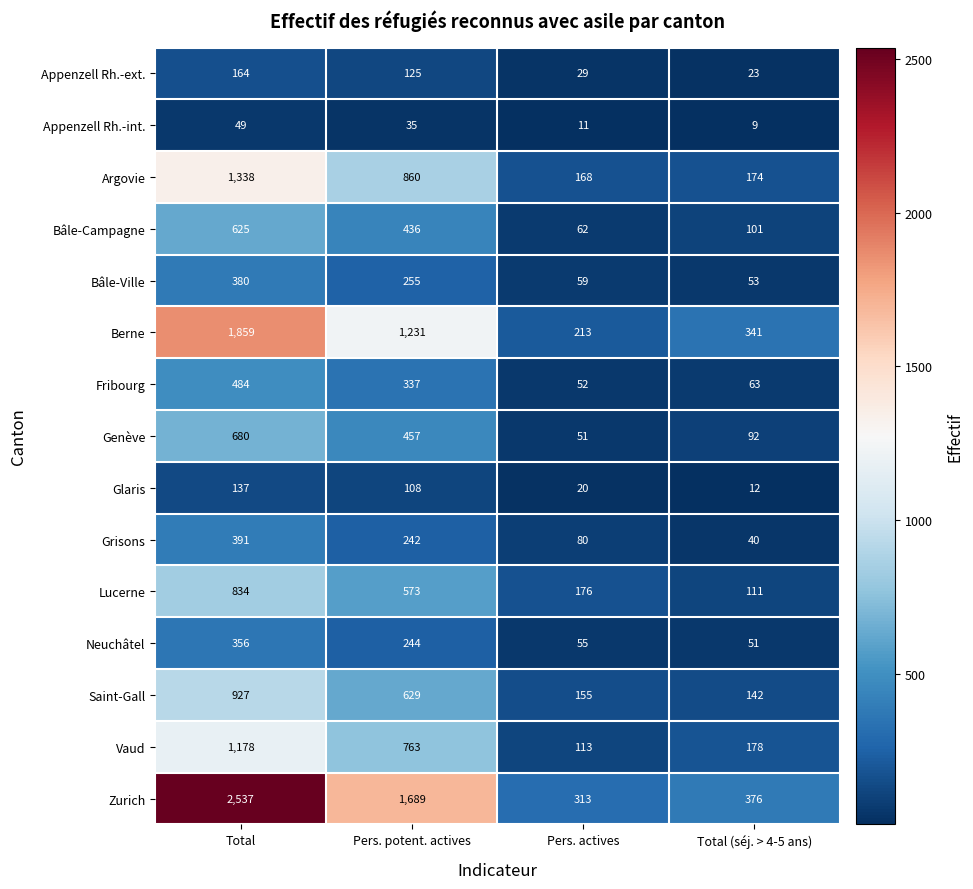

At Pers. actives, list the series in order from smallest to largest.

Appenzell Rh.-int., Glaris, Appenzell Rh.-ext., Genève, Fribourg, Neuchâtel, Bâle-Ville, Bâle-Campagne, Grisons, Vaud, Saint-Gall, Argovie, Lucerne, Berne, Zurich